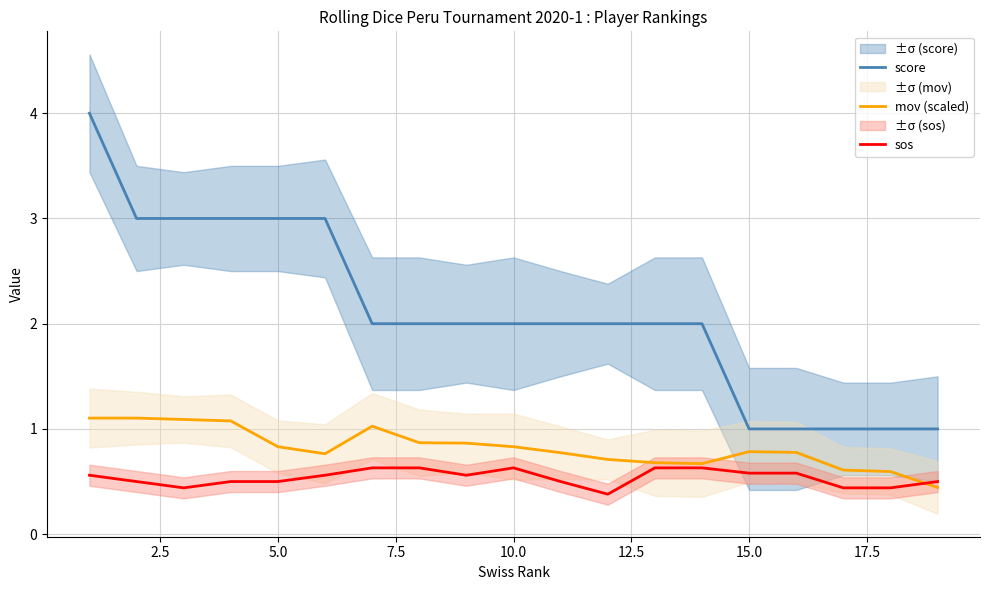

True or false: score and sos cross at least once.

False